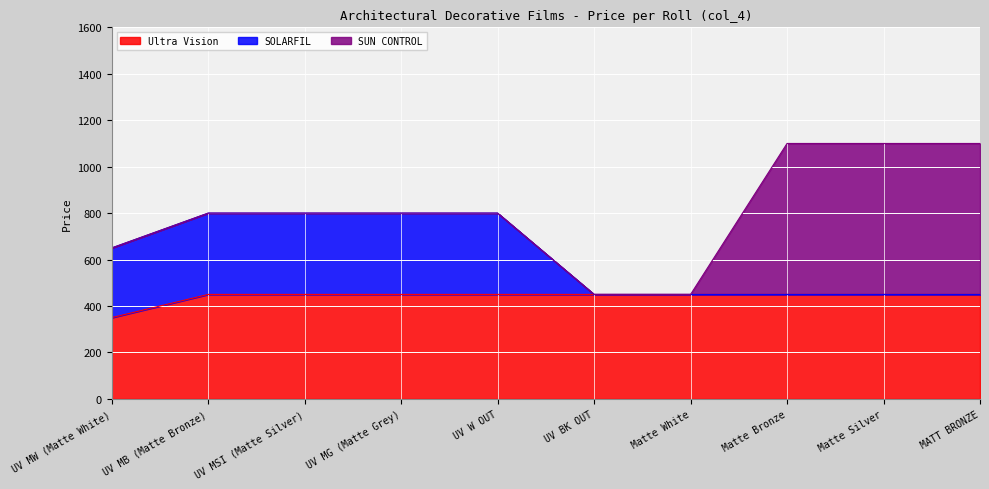

What is the difference between the maximum and minimum values in the Ultra Vision series?

100